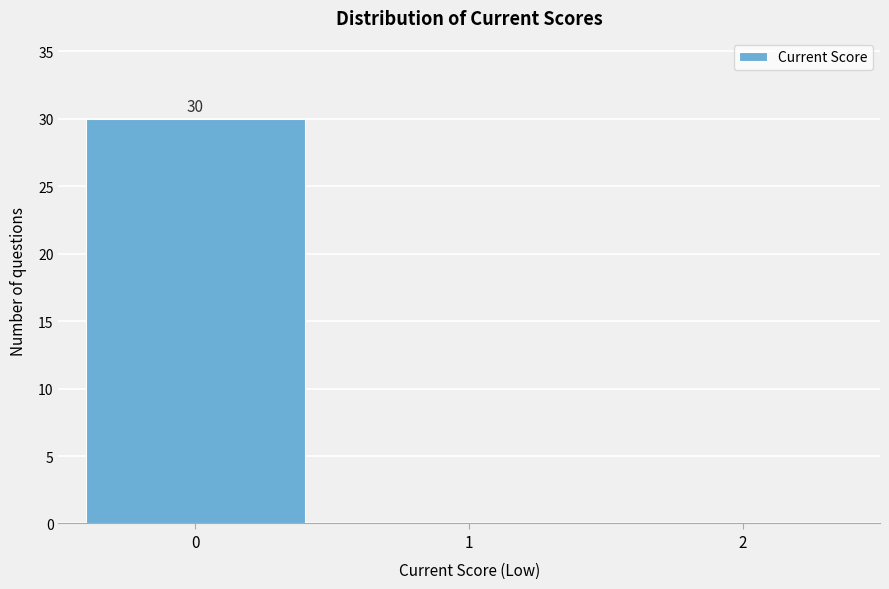

Reading left to right, what are all the values shown in this chart?

0=30	1=0	2=0